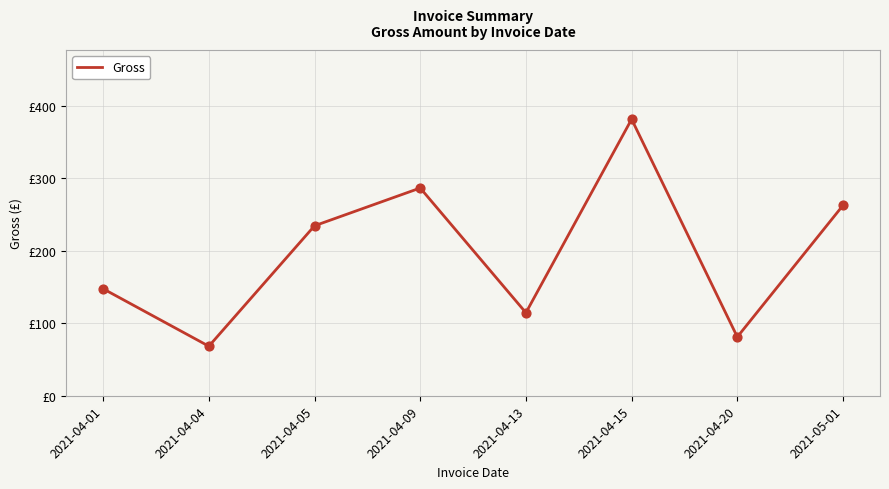

Does the chart have visible grid lines?

Yes